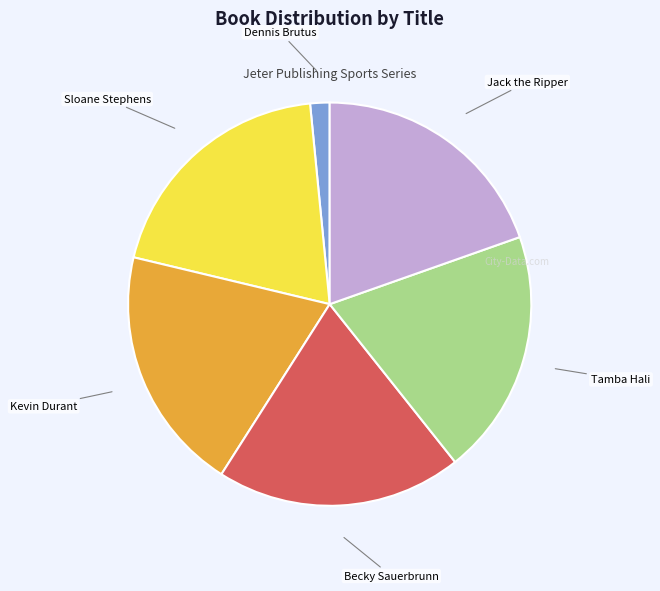

How many slices are in this pie chart?

6